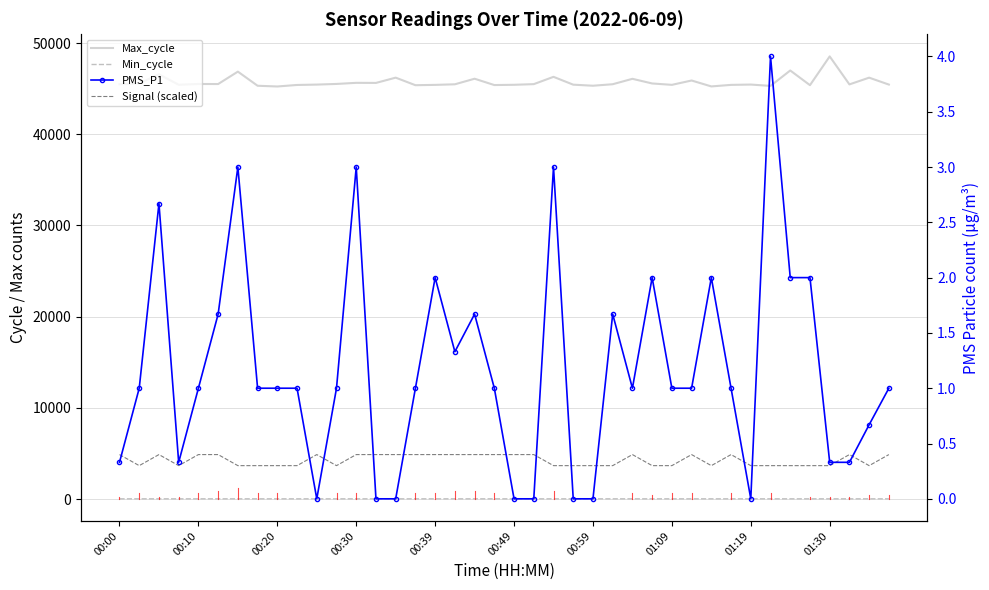

At which label does Max_cycle first exceed 45482?

00:10